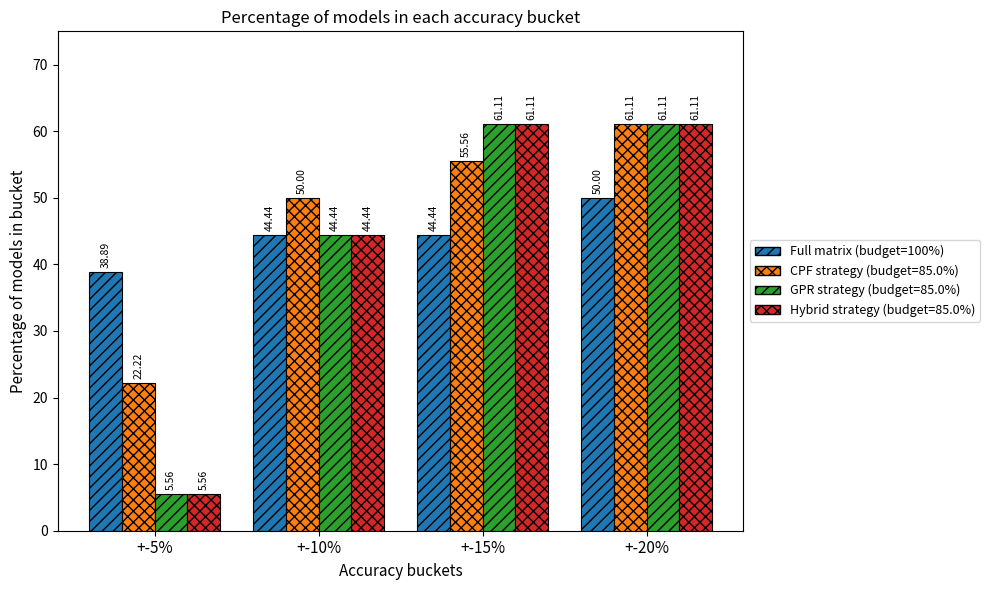

What is the difference between the maximum and second lowest values in the GPR strategy (budget=85.0%) series?

16.7